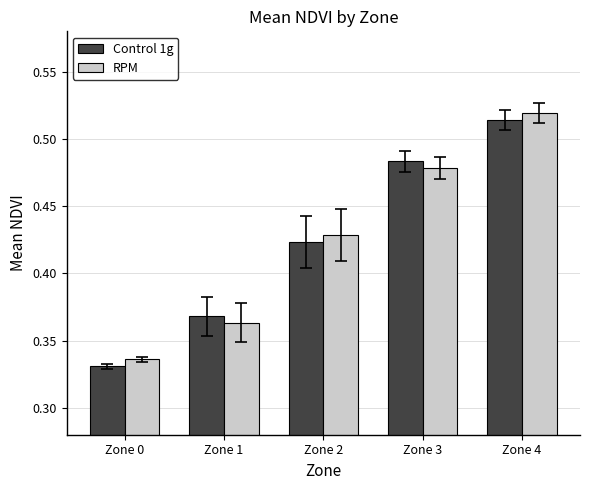

Where is Control 1g nearest to the value 0?

Zone 0